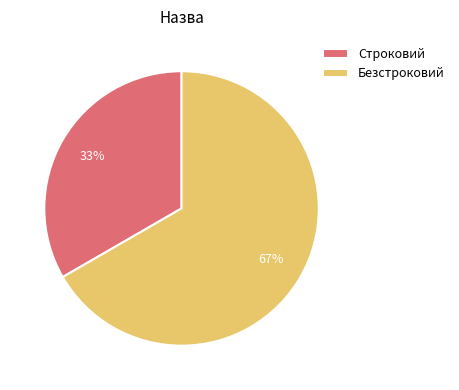

Does Безстроковий represent more than half of the total?

Yes